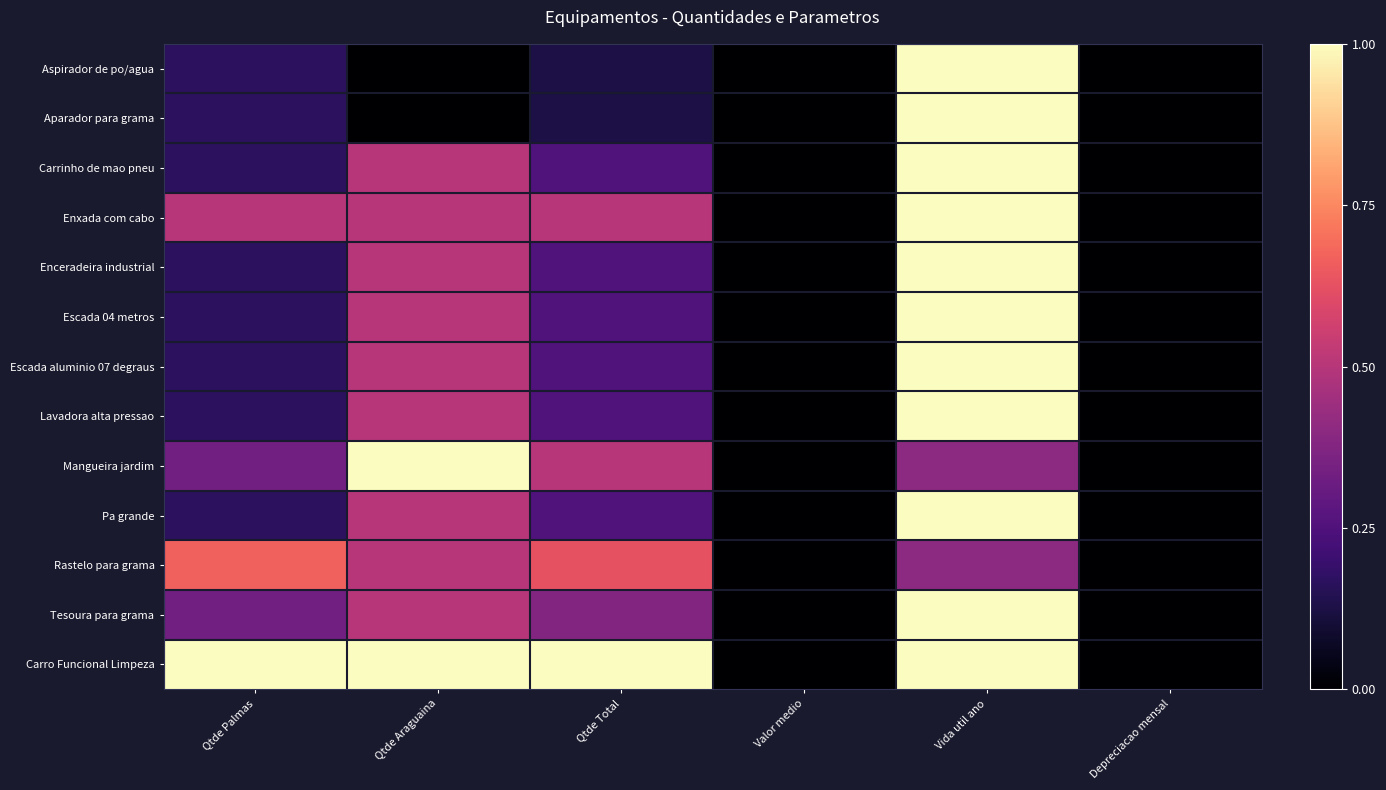

Reading left to right, what are all the values shown in this chart?

Aspirador de po/agua: Qtde Palmas=0.2	Qtde Araguaina=0.0	Qtde Total=0.1	Valor medio=0.0	Vida util ano=1.0	Depreciacao mensal=0.0
Aparador para grama: Qtde Palmas=0.2	Qtde Araguaina=0.0	Qtde Total=0.1	Valor medio=0.0	Vida util ano=1.0	Depreciacao mensal=0.0
Carrinho de mao pneu: Qtde Palmas=0.2	Qtde Araguaina=0.5	Qtde Total=0.2	Valor medio=0.0	Vida util ano=1.0	Depreciacao mensal=0.0
Enxada com cabo: Qtde Palmas=0.5	Qtde Araguaina=0.5	Qtde Total=0.5	Valor medio=0.0	Vida util ano=1.0	Depreciacao mensal=0.0
Enceradeira industrial: Qtde Palmas=0.2	Qtde Araguaina=0.5	Qtde Total=0.2	Valor medio=0.0	Vida util ano=1.0	Depreciacao mensal=0.0
Escada 04 metros: Qtde Palmas=0.2	Qtde Araguaina=0.5	Qtde Total=0.2	Valor medio=0.0	Vida util ano=1.0	Depreciacao mensal=0.0
Escada aluminio 07 degraus: Qtde Palmas=0.2	Qtde Araguaina=0.5	Qtde Total=0.2	Valor medio=0.0	Vida util ano=1.0	Depreciacao mensal=0.0
Lavadora alta pressao: Qtde Palmas=0.2	Qtde Araguaina=0.5	Qtde Total=0.2	Valor medio=0.0	Vida util ano=1.0	Depreciacao mensal=0.0
Mangueira jardim: Qtde Palmas=0.3	Qtde Araguaina=1.0	Qtde Total=0.5	Valor medio=0.0	Vida util ano=0.4	Depreciacao mensal=0.0
Pa grande: Qtde Palmas=0.2	Qtde Araguaina=0.5	Qtde Total=0.2	Valor medio=0.0	Vida util ano=1.0	Depreciacao mensal=0.0
Rastelo para grama: Qtde Palmas=0.7	Qtde Araguaina=0.5	Qtde Total=0.6	Valor medio=0.0	Vida util ano=0.4	Depreciacao mensal=0.0
Tesoura para grama: Qtde Palmas=0.3	Qtde Araguaina=0.5	Qtde Total=0.4	Valor medio=0.0	Vida util ano=1.0	Depreciacao mensal=0.0
Carro Funcional Limpeza: Qtde Palmas=1.0	Qtde Araguaina=1.0	Qtde Total=1.0	Valor medio=0.0	Vida util ano=1.0	Depreciacao mensal=0.0